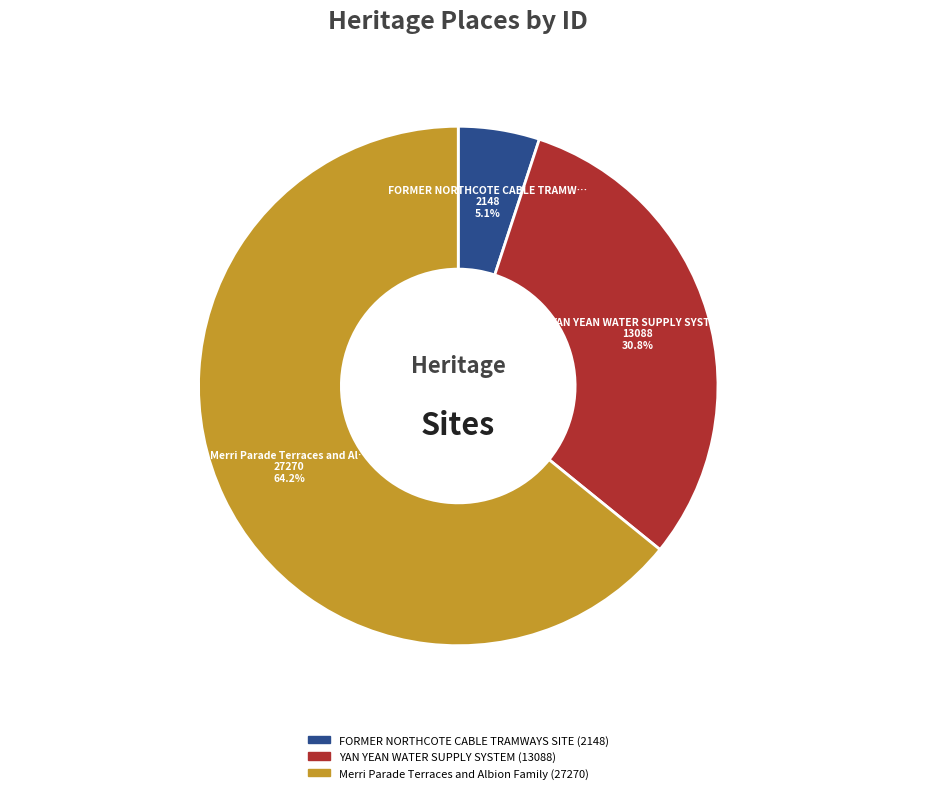

Which category accounts for the majority?

Merri Parade Terraces and Albion Family